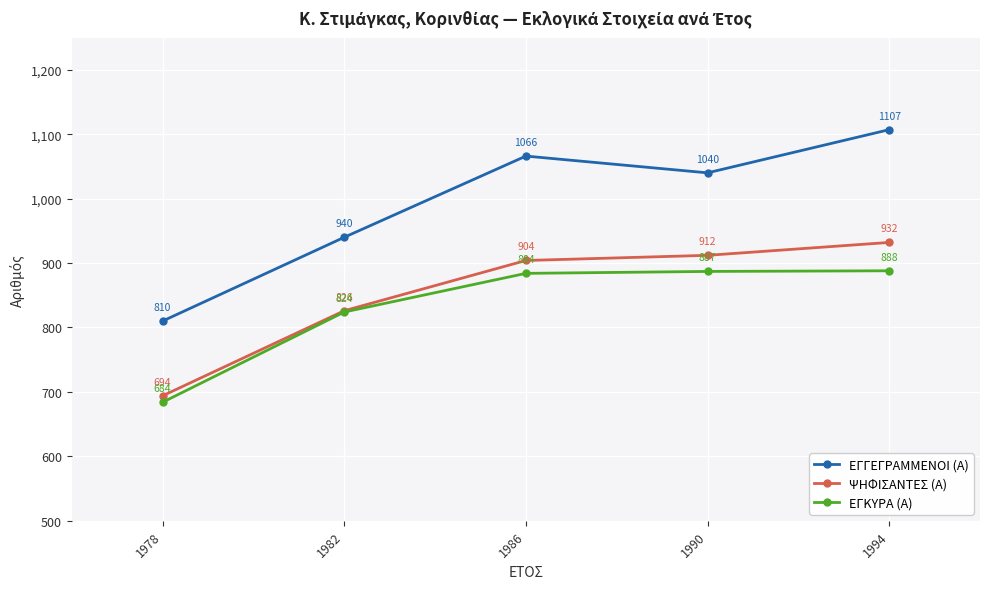

Which category has the highest value across all series?

1994